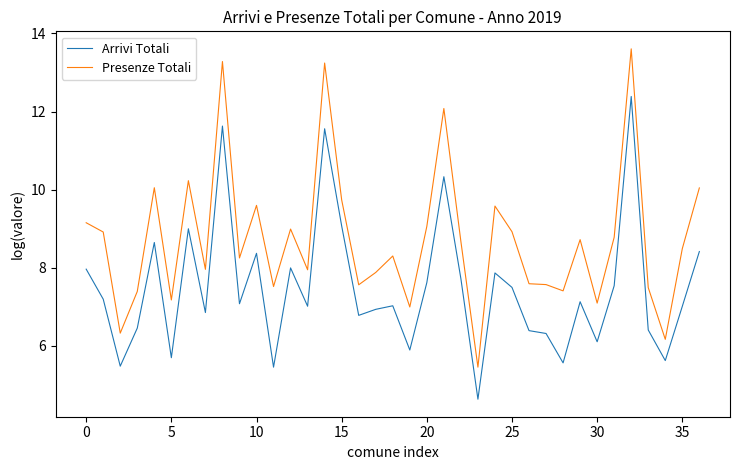

Which series has the largest range (max minus min)?

Presenze Totali